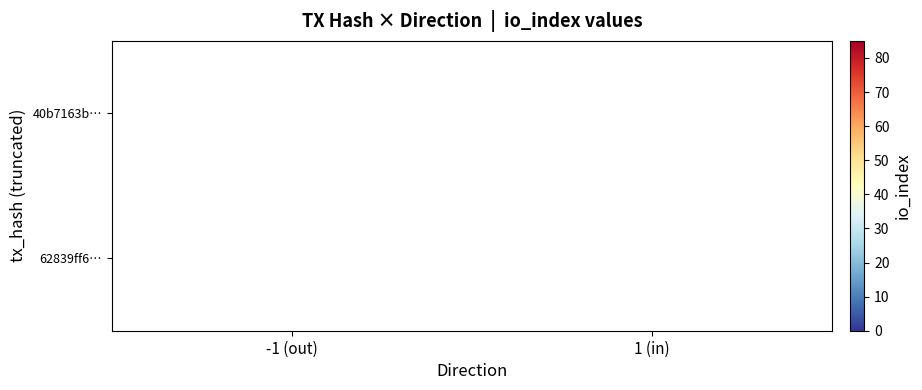

At which category is the sum across all series the highest?

-1 (out)